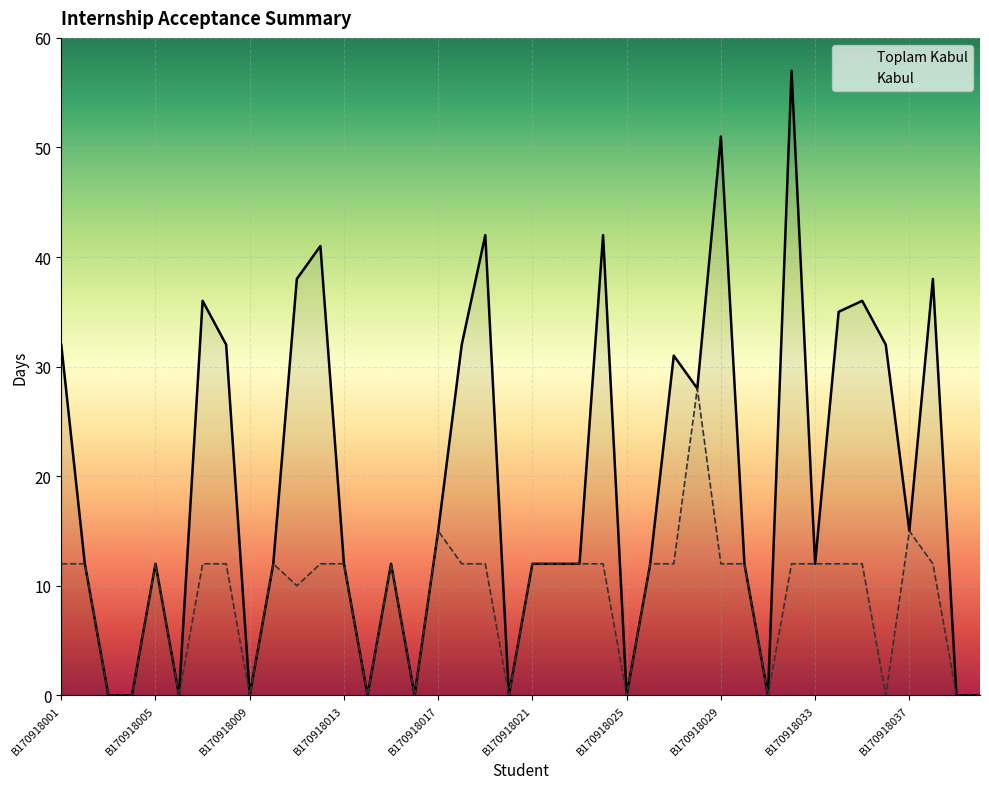

Rank the series at 18 from highest to lowest value.

Toplam Kabul, Kabul